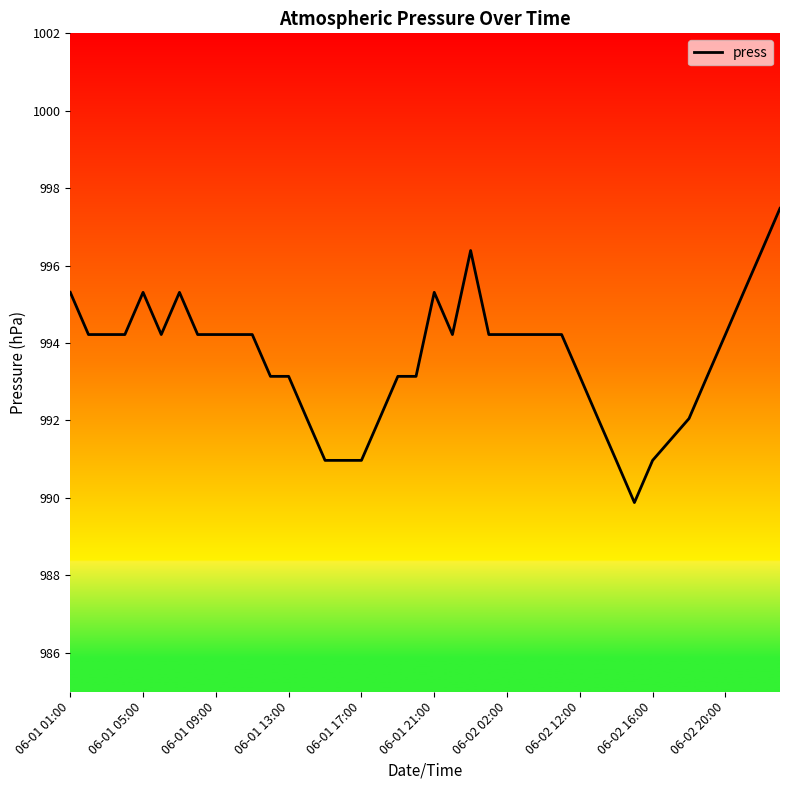

What is the difference between the second highest and minimum values?

6.5